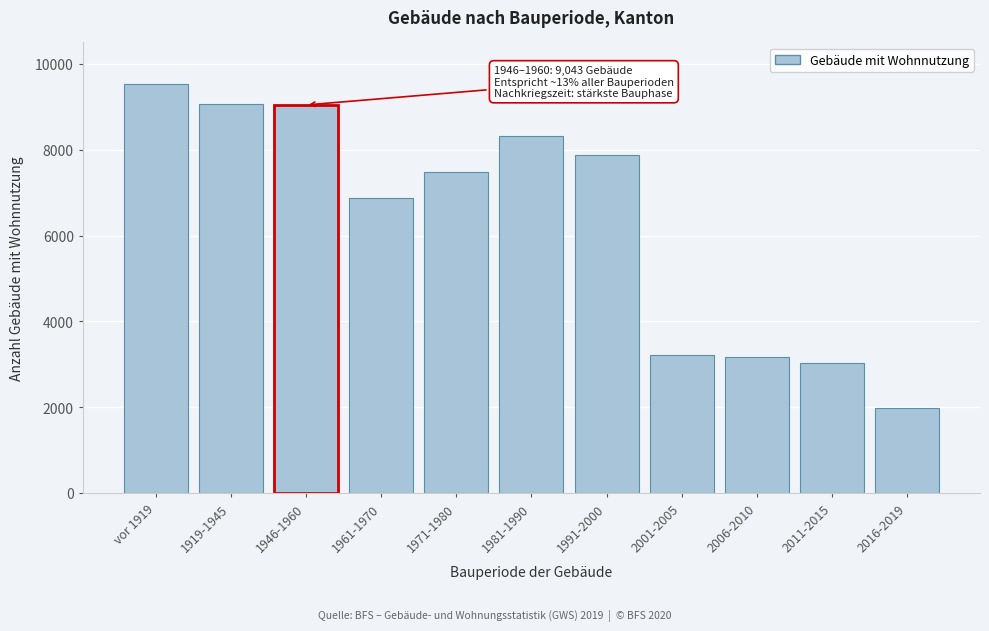

What is the ratio of the value at 2001-2005 to the value at 1991-2000?

0.4